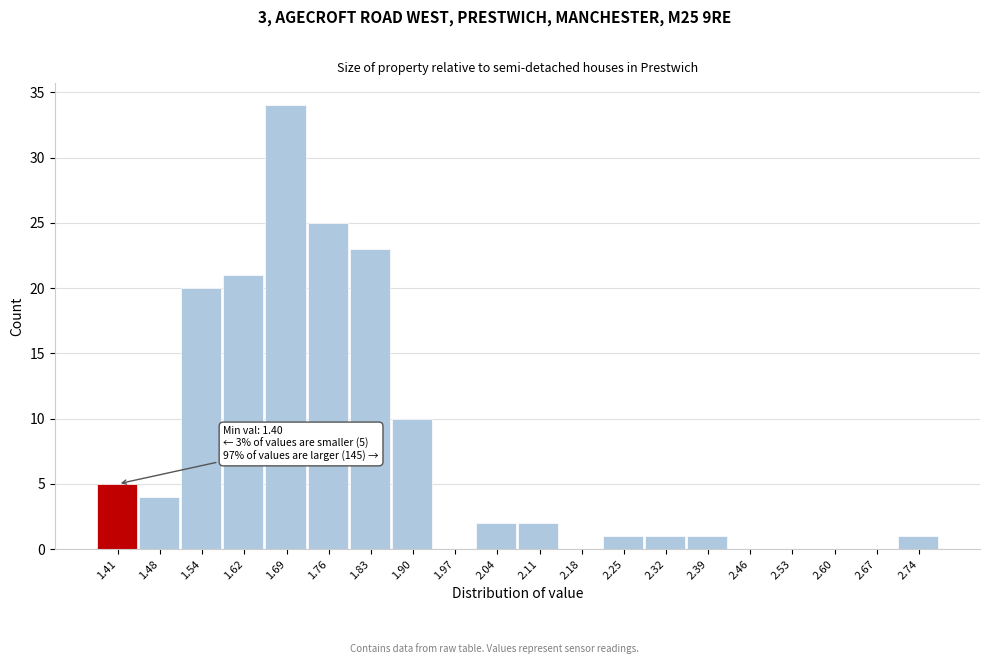

Which range on the x-axis has the tallest bar?

1.65 to 1.72